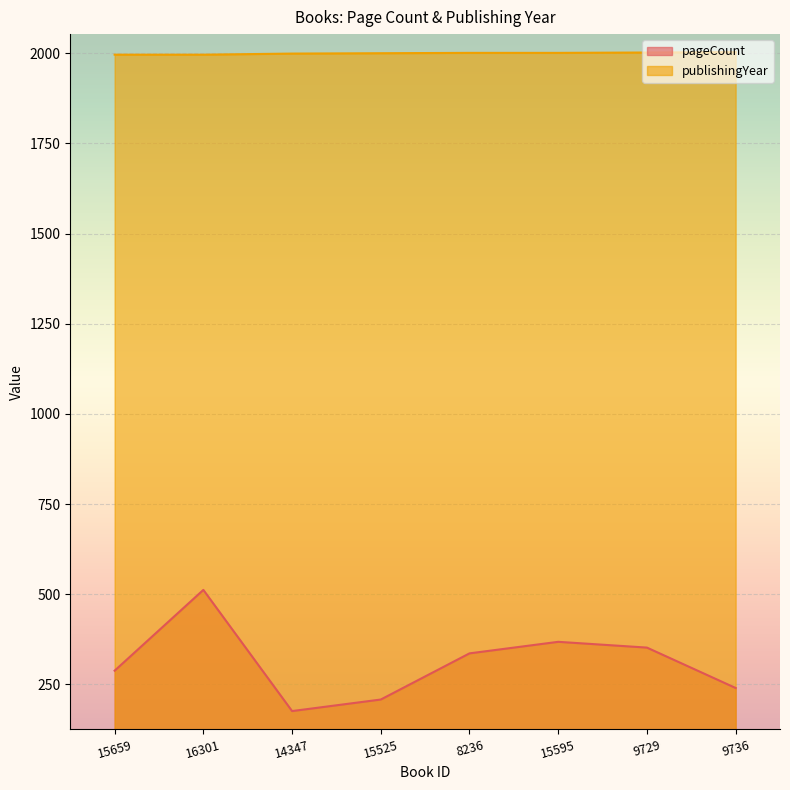

True or false: pageCount and publishingYear cross at least once.

False